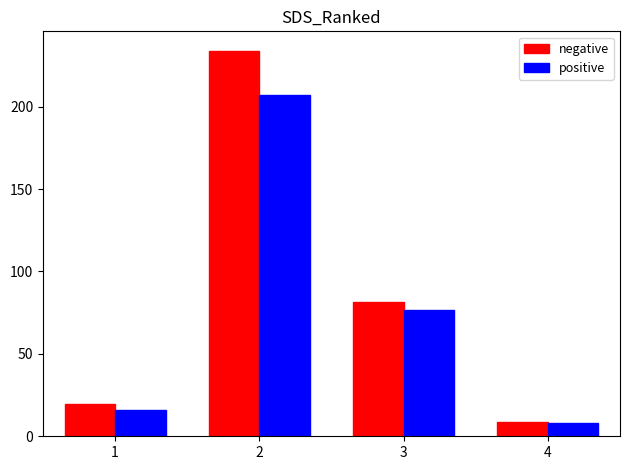

How many series are shown in this chart?

2